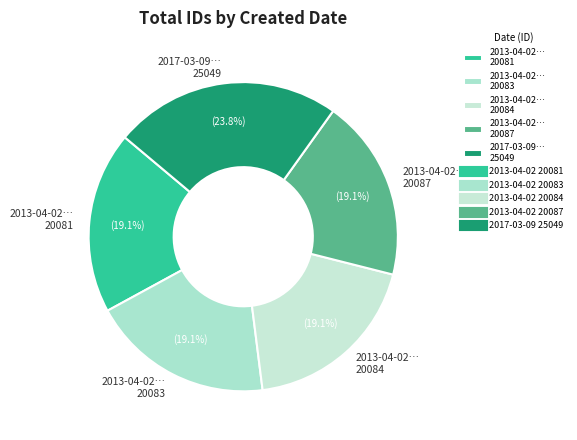

Combined, do 2013-04-02… 20081 and 2013-04-02… 20084 account for over 50%?

No